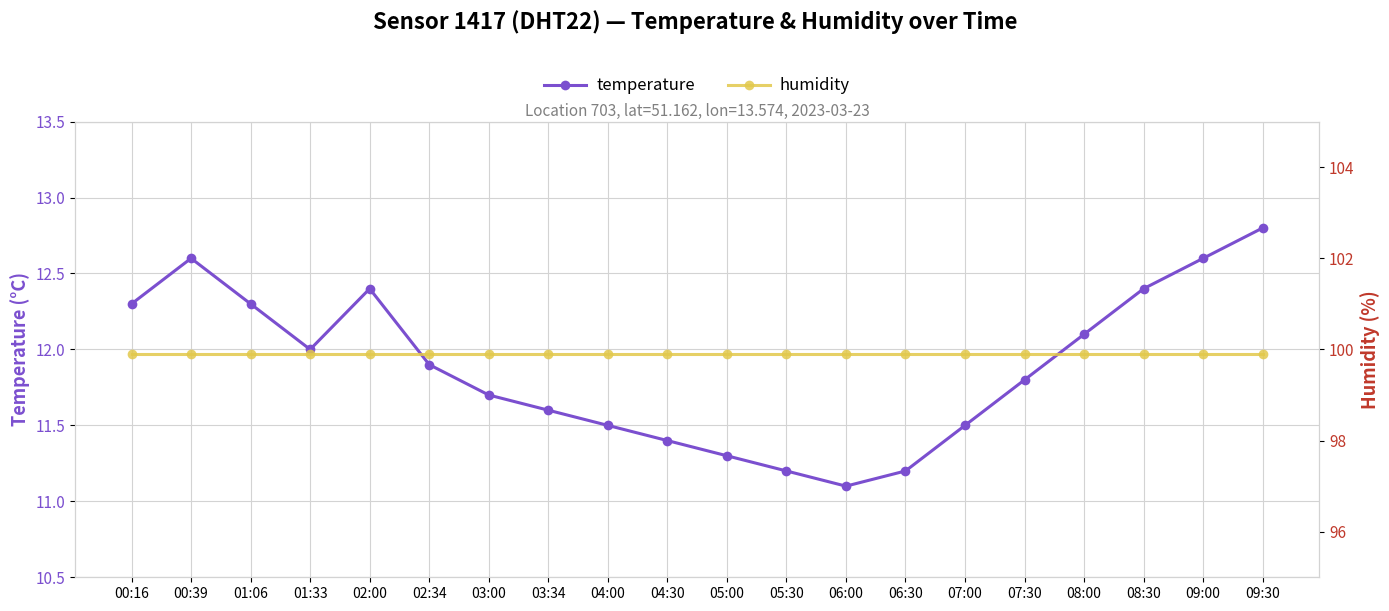

The value of temperature at 03:34 is 4.6. True or false?

False